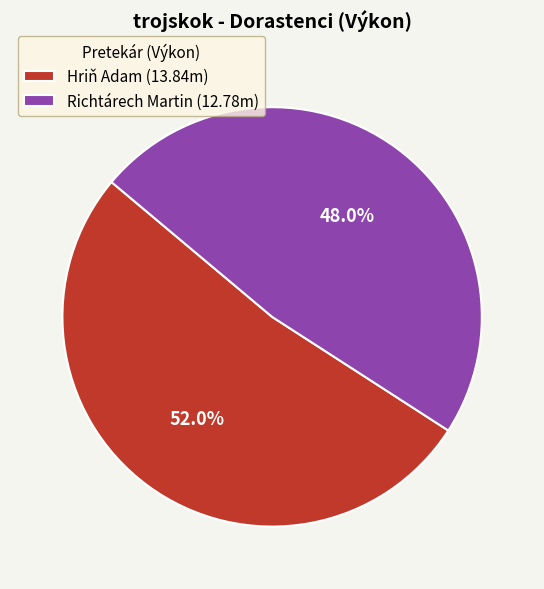

To the nearest percent, what is the difference between the Hriň Adam and Richtárech Martin slice percentages?

4%